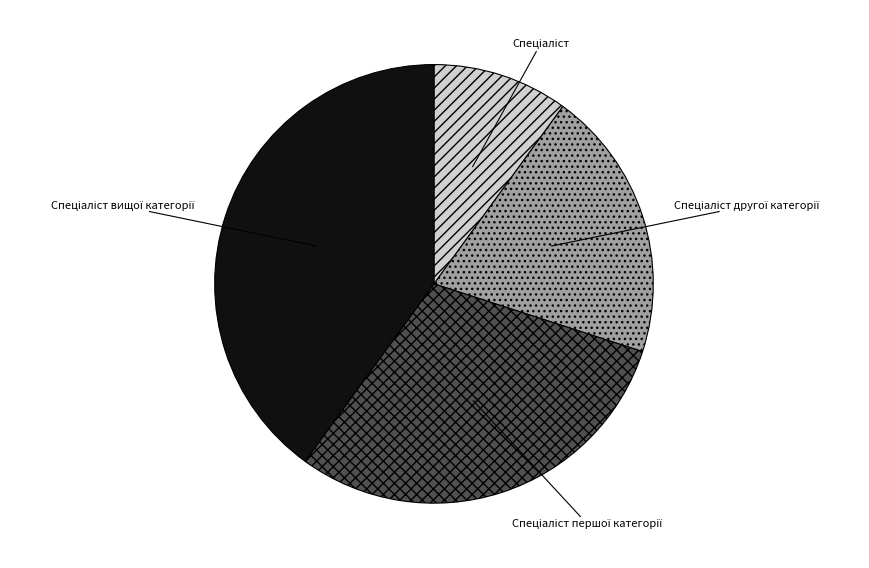

Is there any slice that represents more than half of the pie?

No